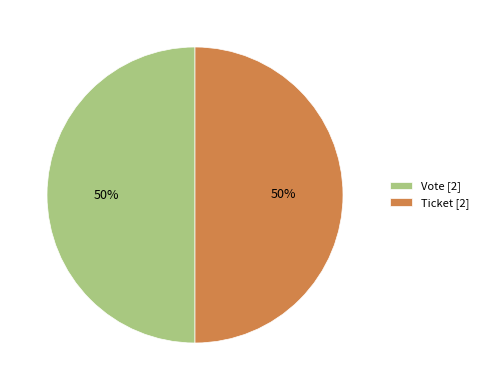

Is the sum of Vote [2] and Ticket [2] greater than half?

Yes